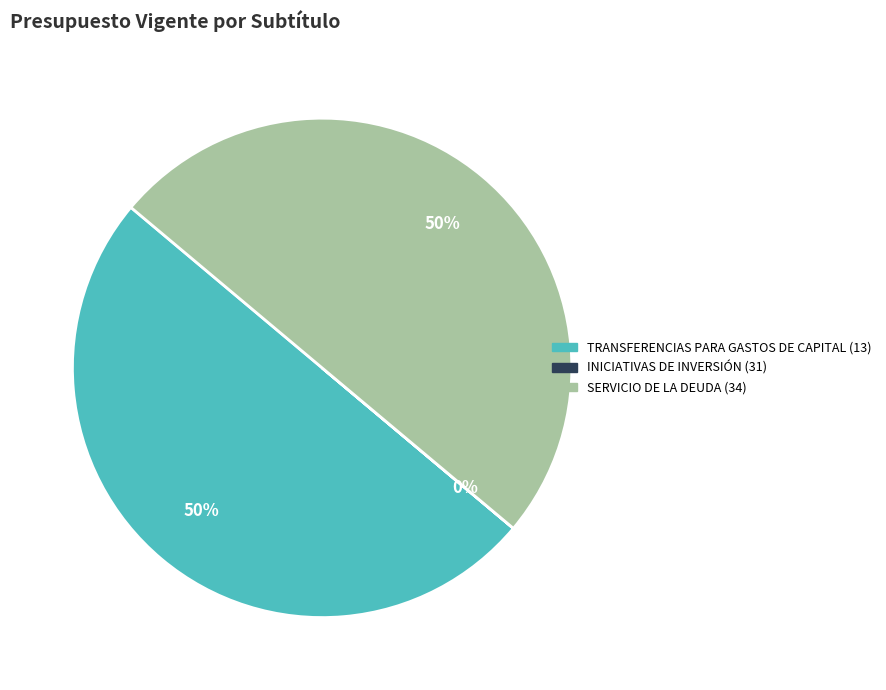

To the nearest percent, what is the average slice percentage?

33%